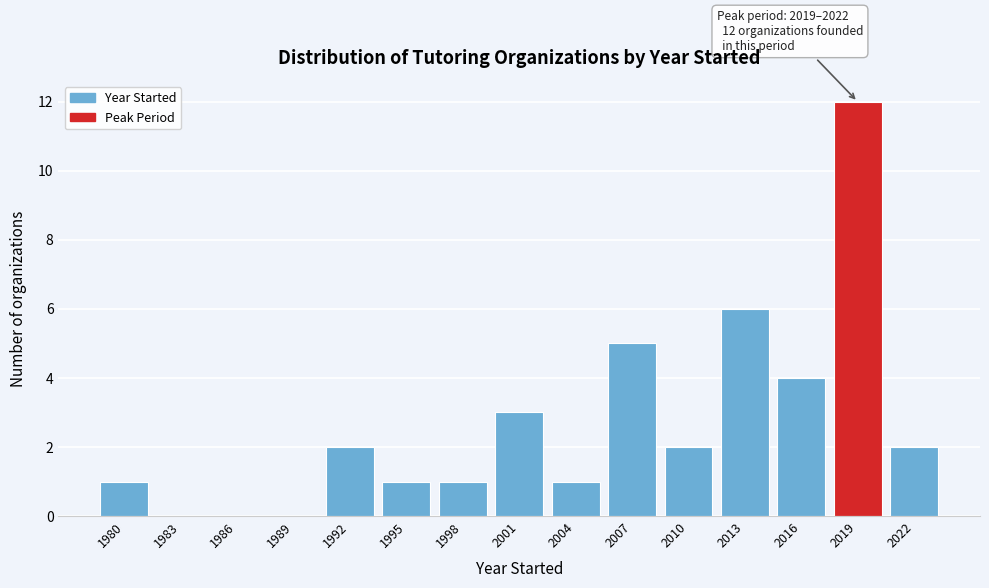

Reading left to right, list all the values displayed in this chart.

1980=1	1983=0	1986=0	1989=0	1992=2	1995=1	1998=1	2001=3	2004=1	2007=5	2010=2	2013=6	2016=4	2019=12	2022=2